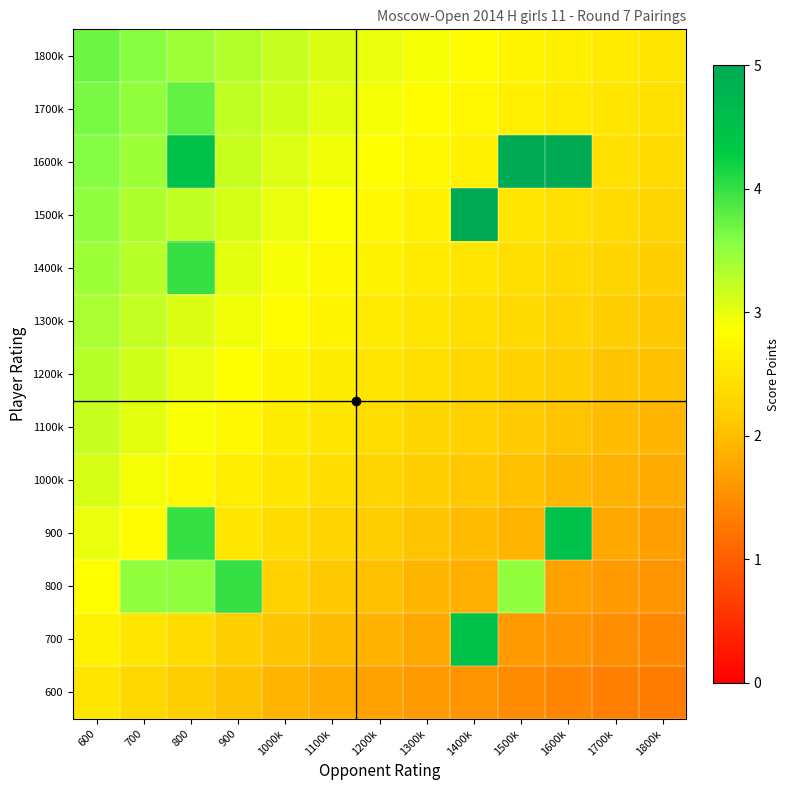

Rank the series by their maximum value, from highest to lowest.

1500k, 1600k, 700, 900, 800, 1400k, 1700k, 1800k, 1300k, 1200k, 1100k, 1000k, 600